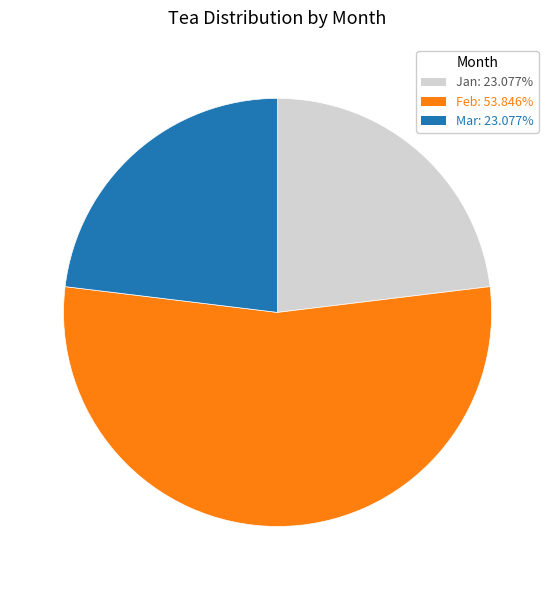

Approximately how many times larger is the value at Jan: 23.077% compared to Feb: 53.846%?

0.4